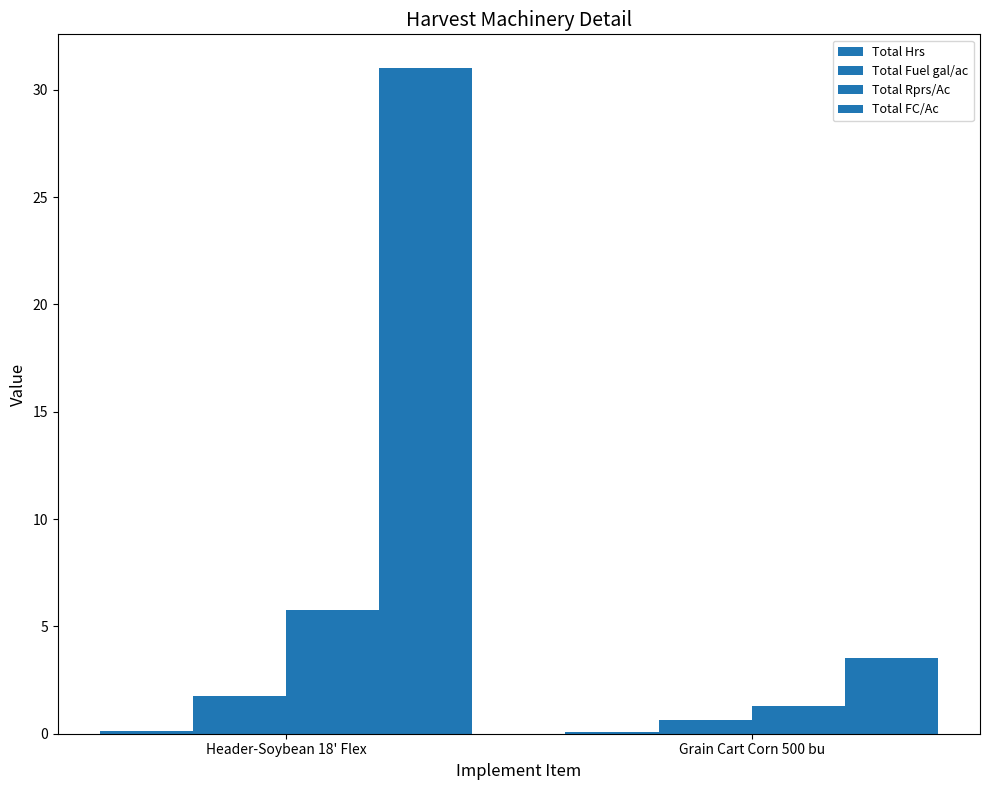

How many data points in Total Rprs/Ac are above 5?

1